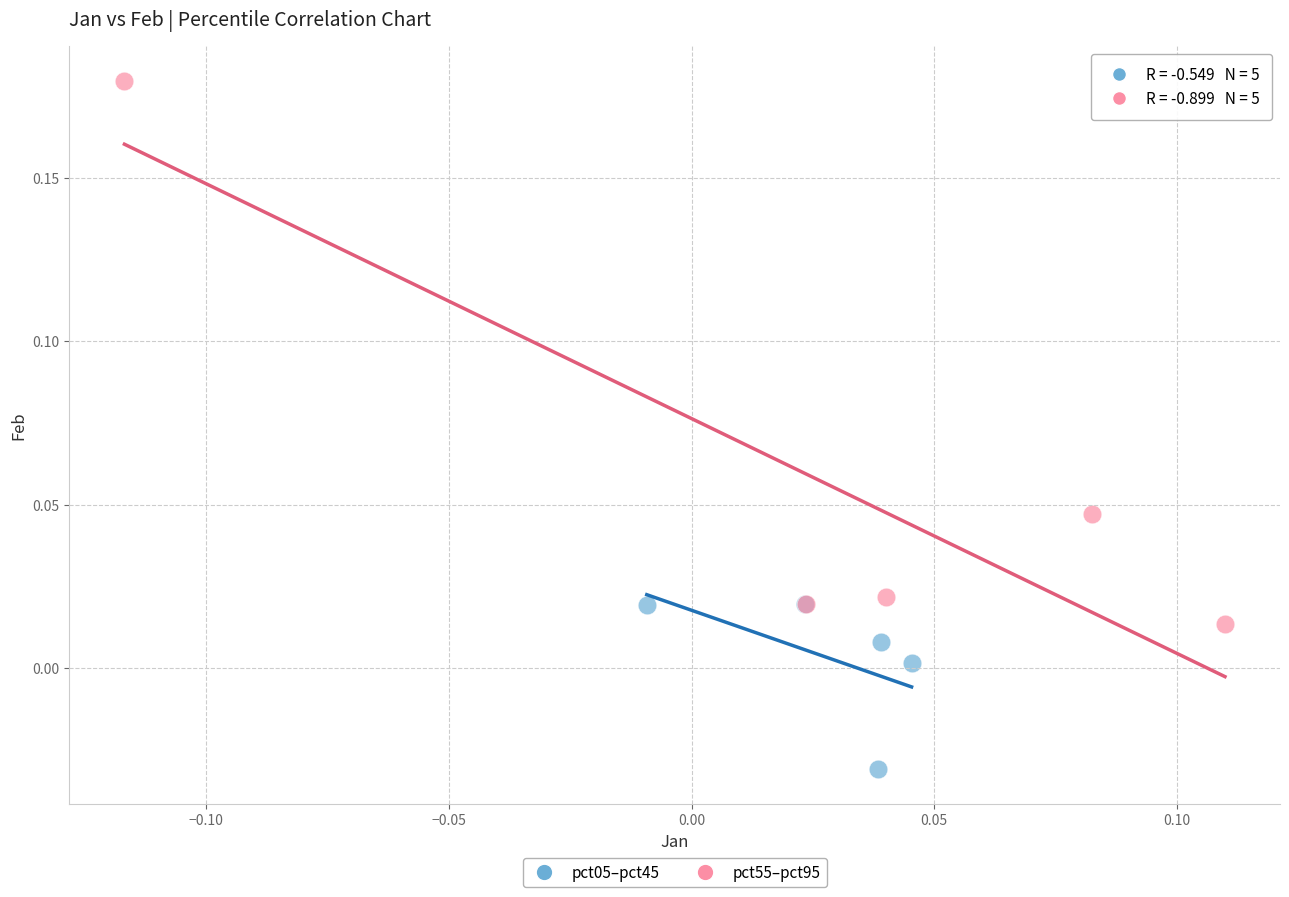

Which series contains the highest Y value?

pct55–pct95